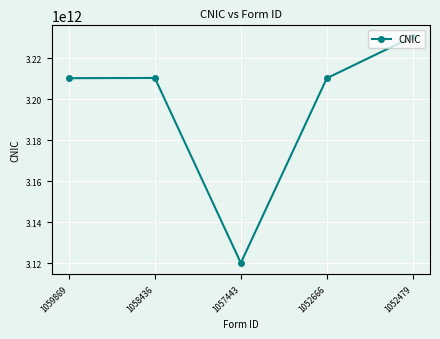

What is the change in value from 1059869 to 1058436?

+96655228